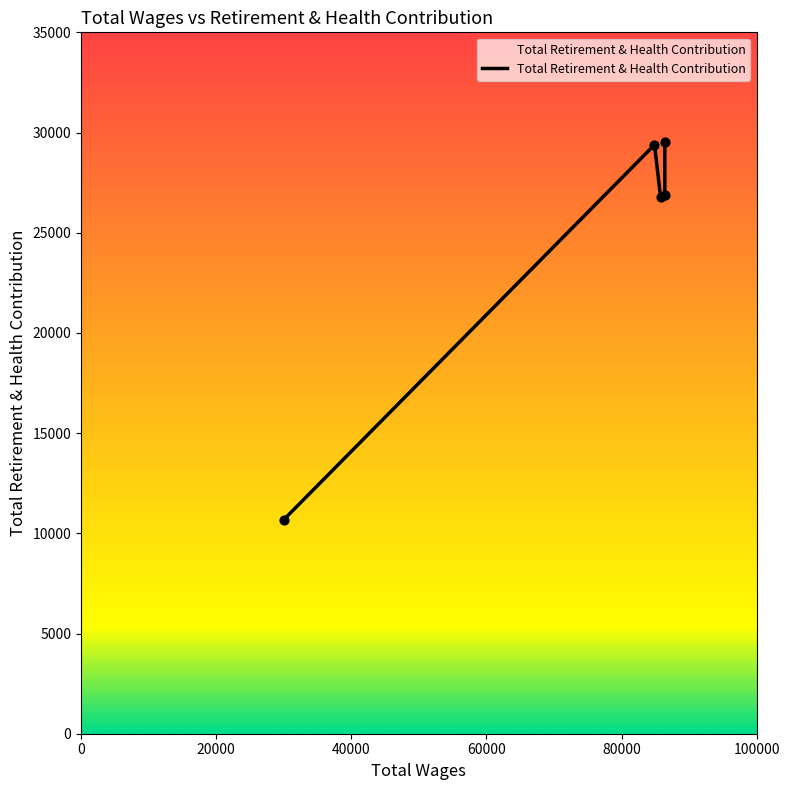

What is the change in value from 86398 to 86398?

+2596